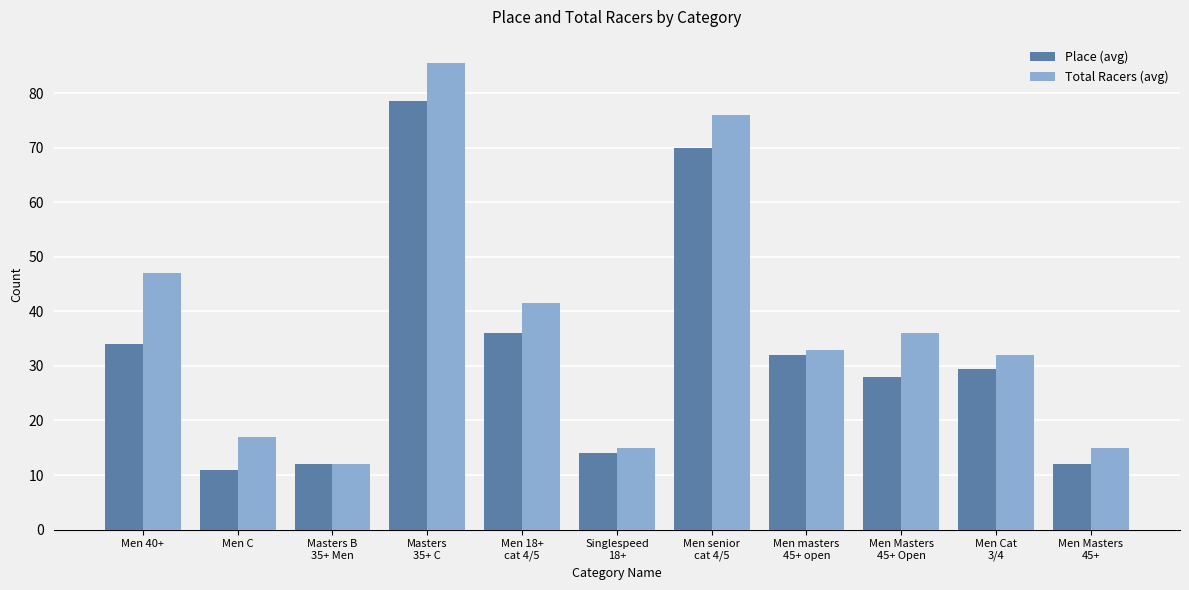

Which series has the largest total across all categories?

Total Racers (avg)